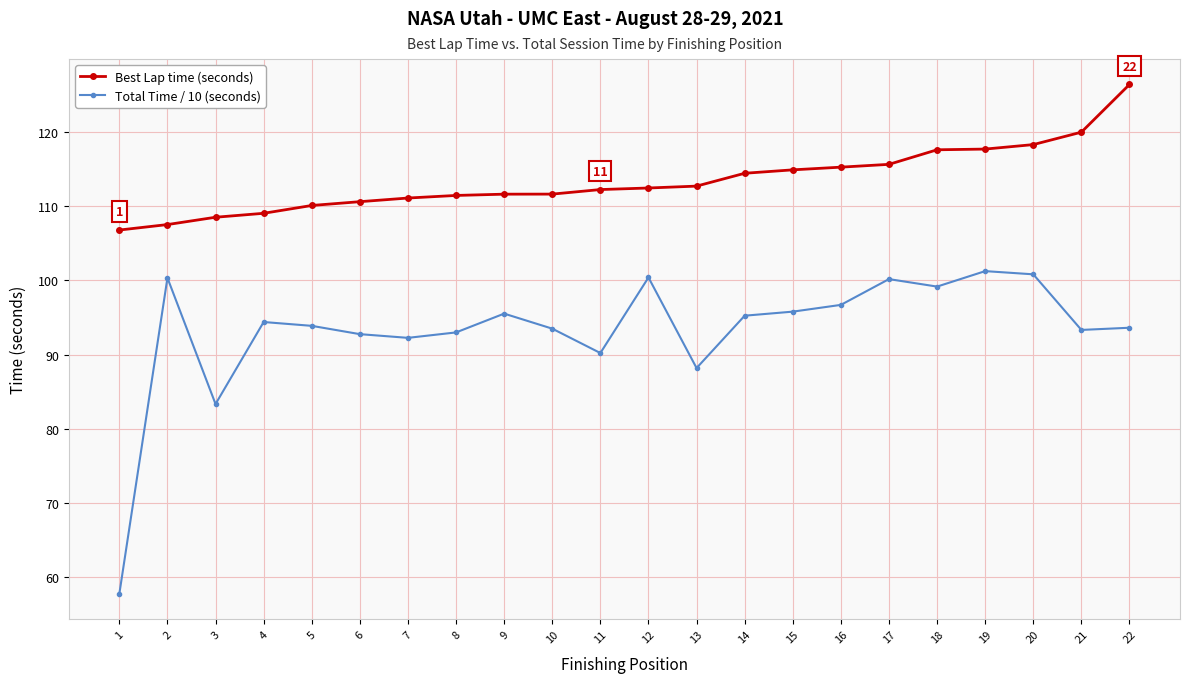

Which series has the widest spread of values?

Total Time / 10 (seconds)